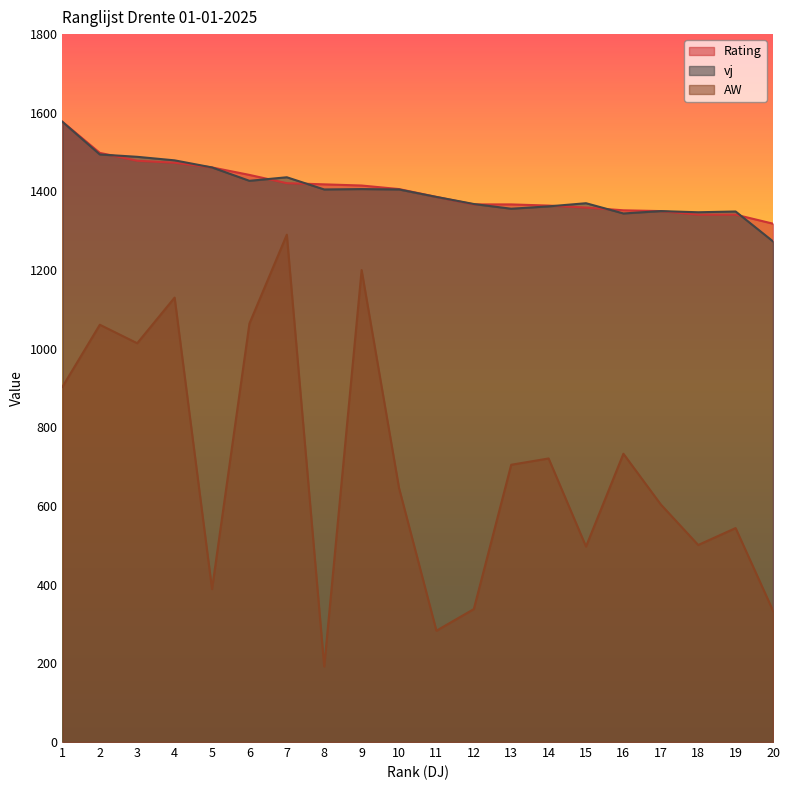

True or false: Rating and AW intersect in this chart.

False